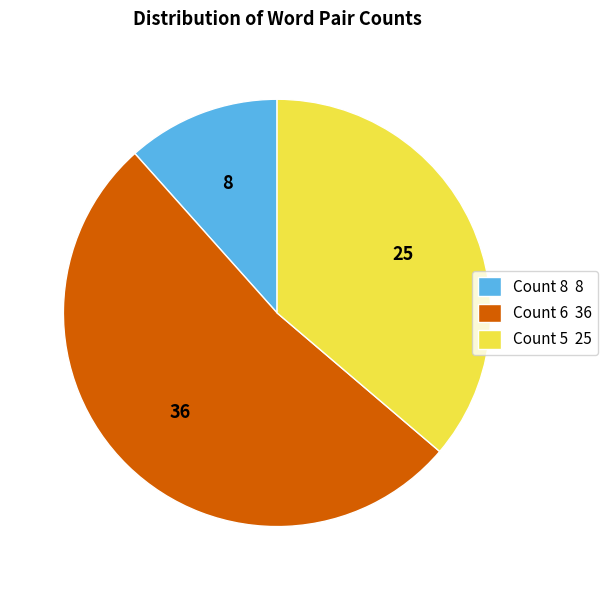

The Count 6 36 slice represents 59% of the pie. True or false?

False